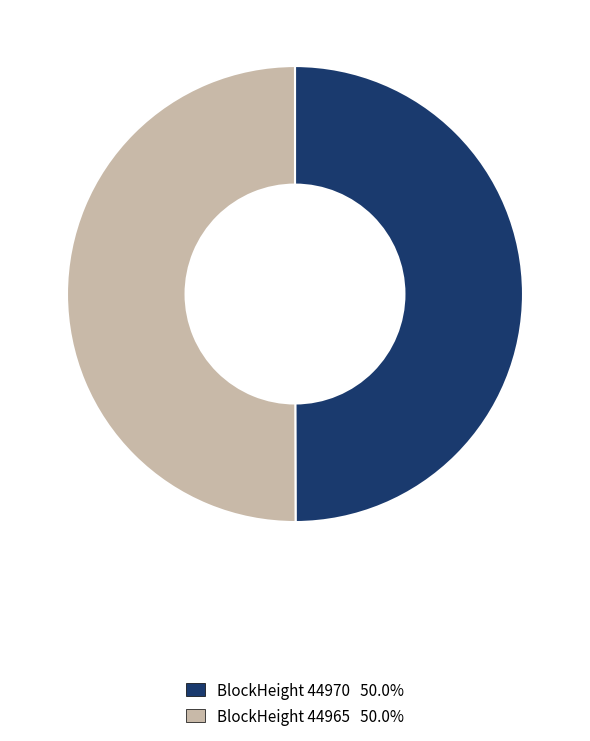

How many segments does this pie chart have?

2